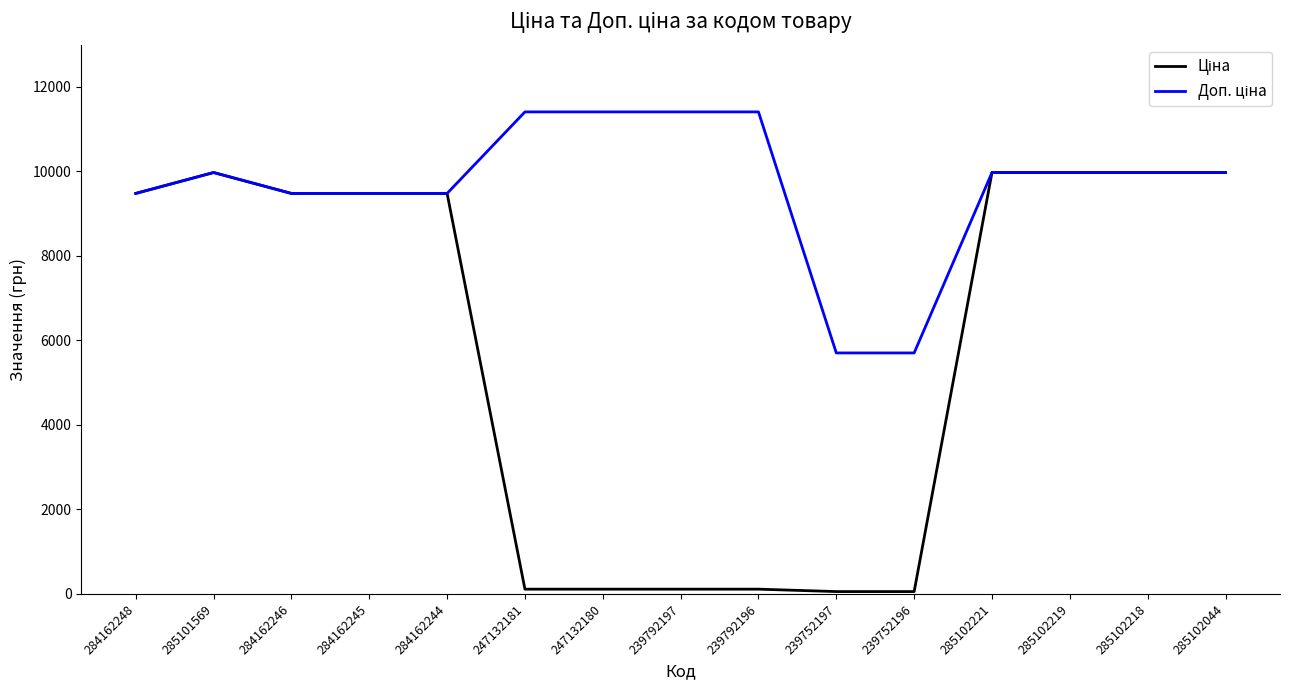

How many series are shown in this chart?

2